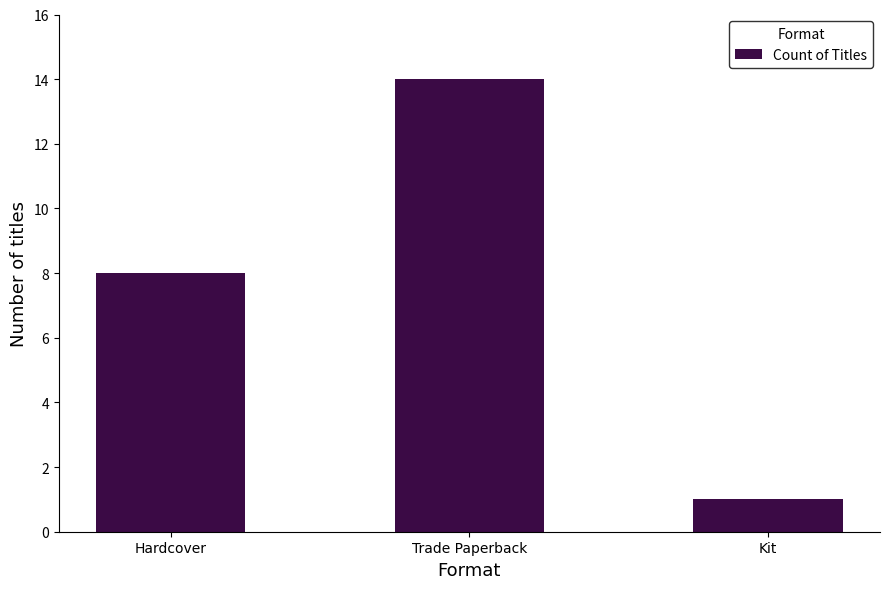

What is the greatest value displayed?

14